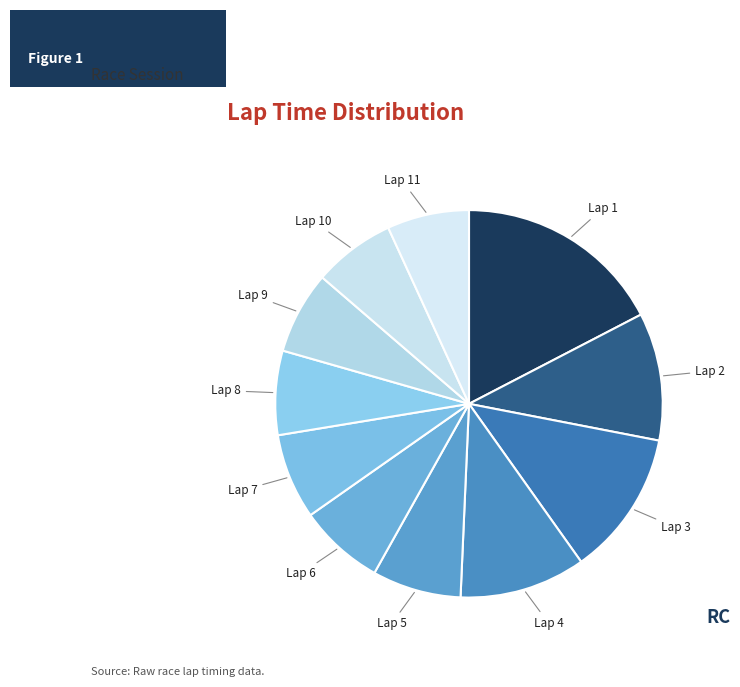

Combined, do Lap 4 and Lap 2 account for over 50%?

No